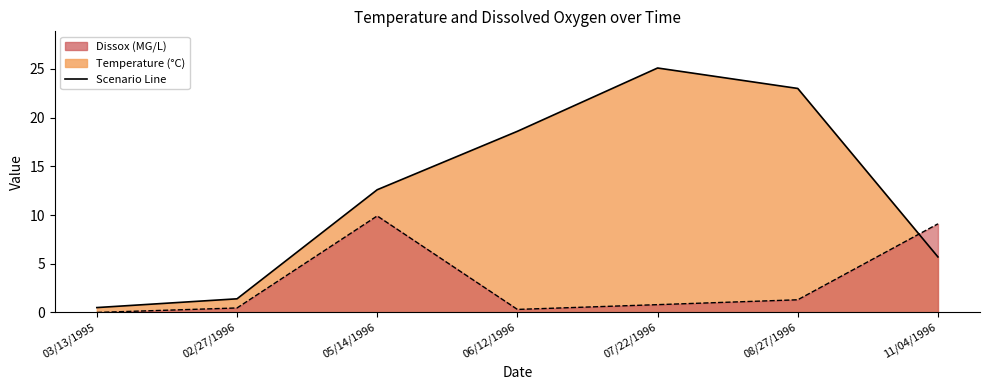

Reading right to left, extract all data points from this chart.

Temperature: 11/04/1996=5.7	08/27/1996=23.0	07/22/1996=25.1	06/12/1996=18.6	05/14/1996=12.6	02/27/1996=1.4	03/13/1995=0.5
Dissox: 11/04/1996=9.1	08/27/1996=1.3	07/22/1996=0.8	06/12/1996=0.3	05/14/1996=9.9	02/27/1996=0.5	03/13/1995=0.0